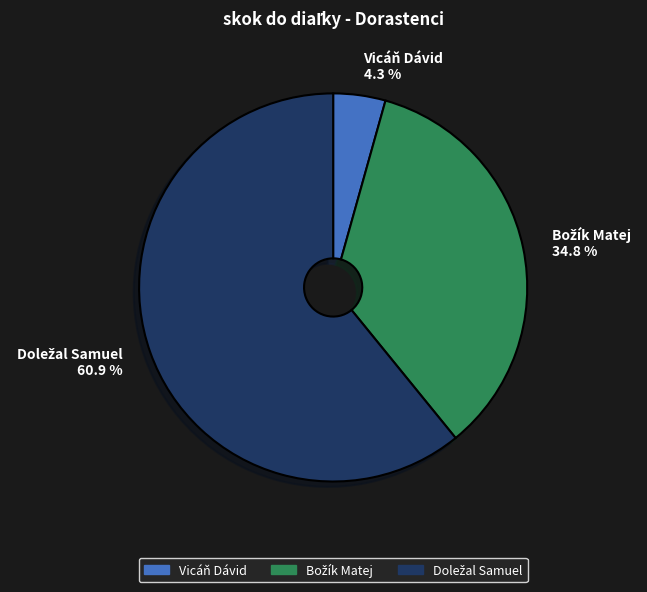

Is there a majority slice in this chart?

Yes